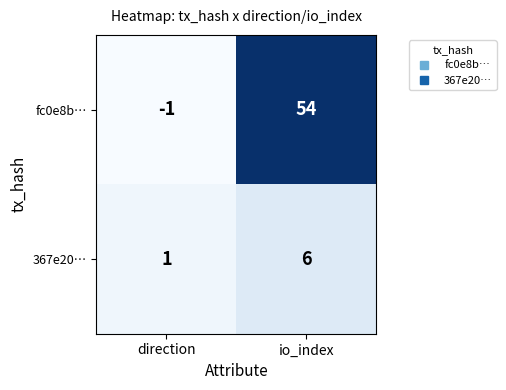

How many data points does each series have?

2